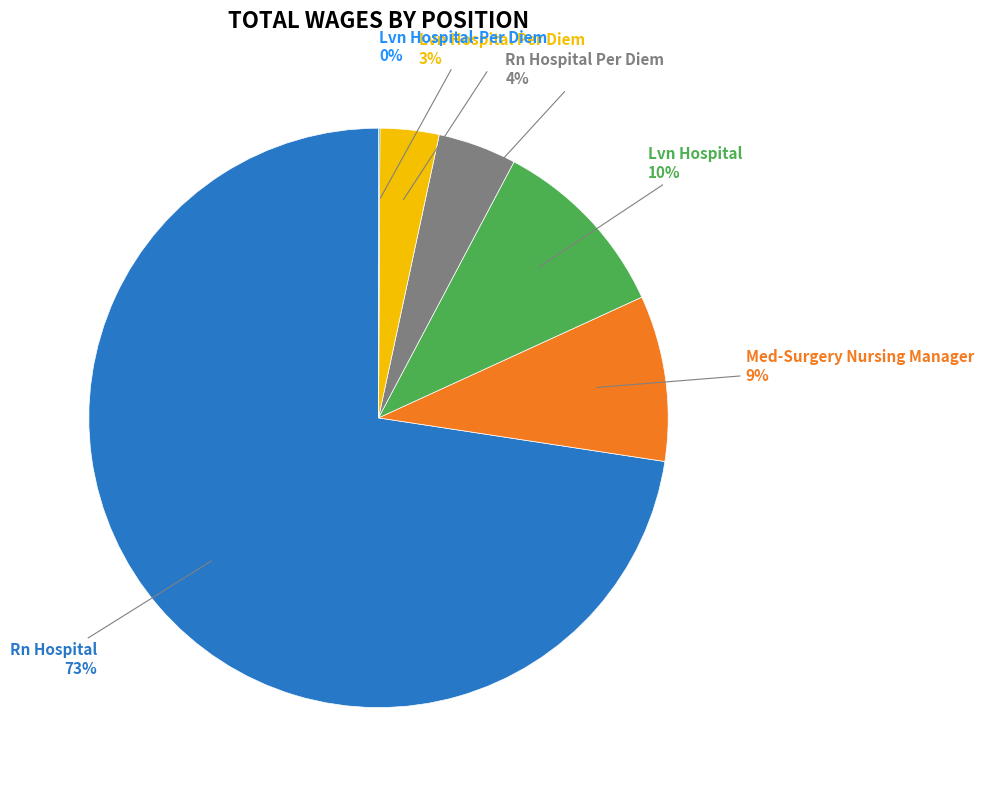

Is there any slice that represents more than half of the pie?

Yes